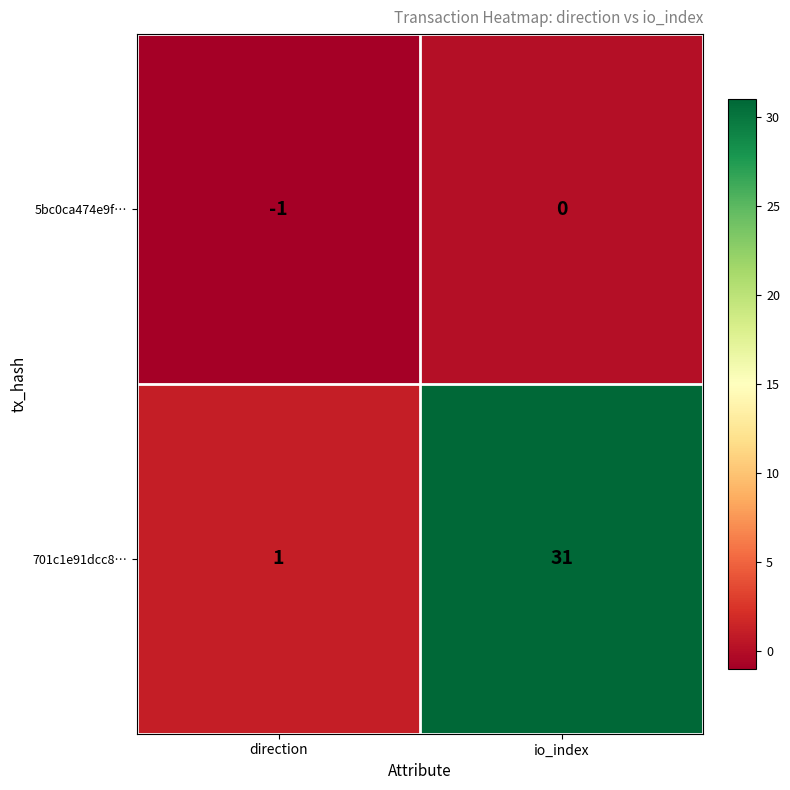

What is the maximum value shown in the chart?

31